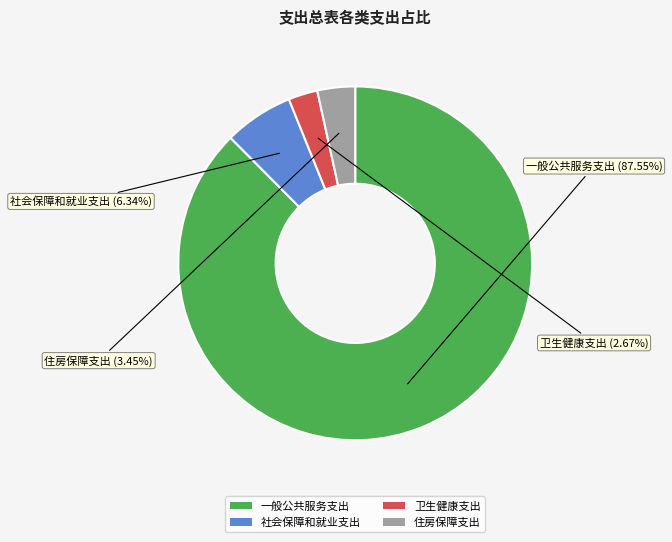

To the nearest percent, what portion does 社会保障和就业支出 represent?

6%